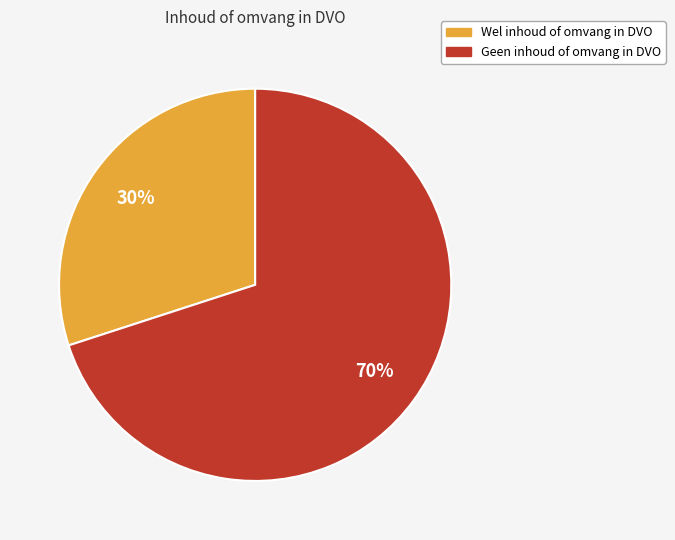

Count the number of slices in the pie.

2